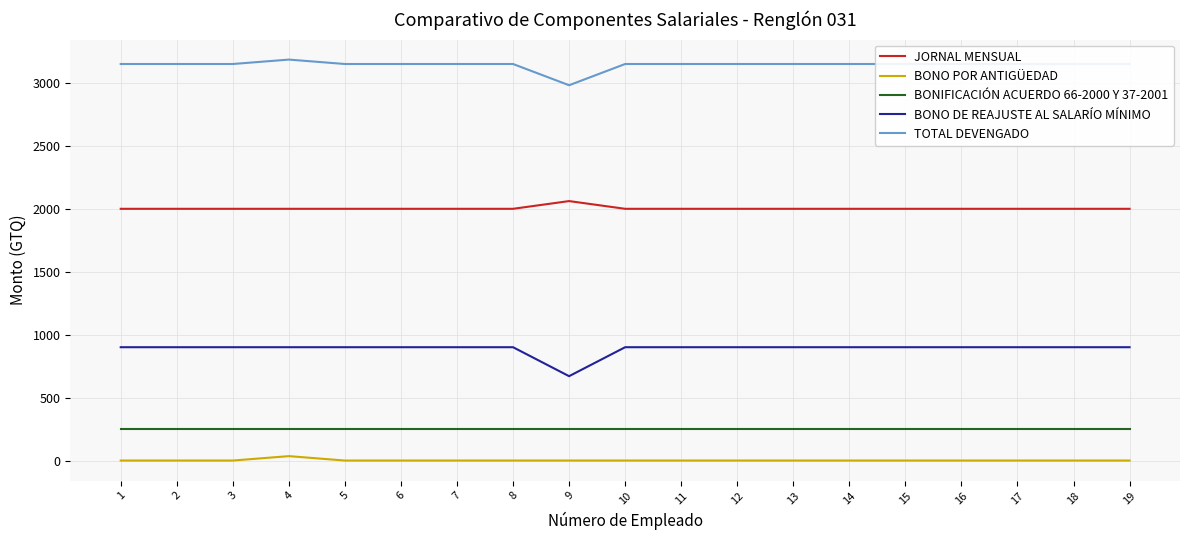

Rank the series at 6 from lowest to highest value.

BONO POR ANTIGÜEDAD, BONIFICACIÓN ACUERDO 66-2000 Y 37-2001, BONO DE REAJUSTE AL SALARÍO MÍNIMO, JORNAL MENSUAL, TOTAL DEVENGADO